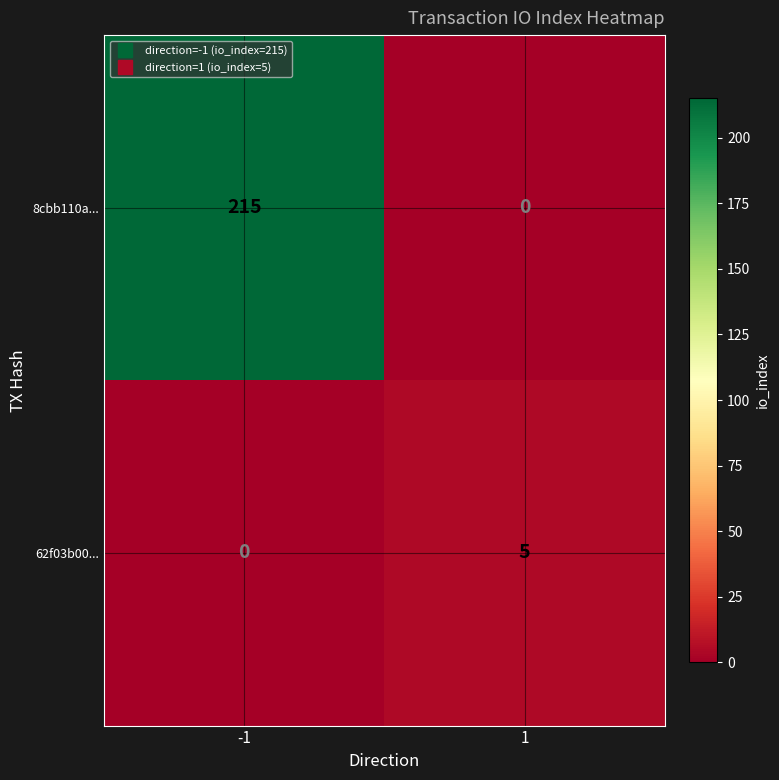

Which series has the largest total across all categories?

8cbb110a...